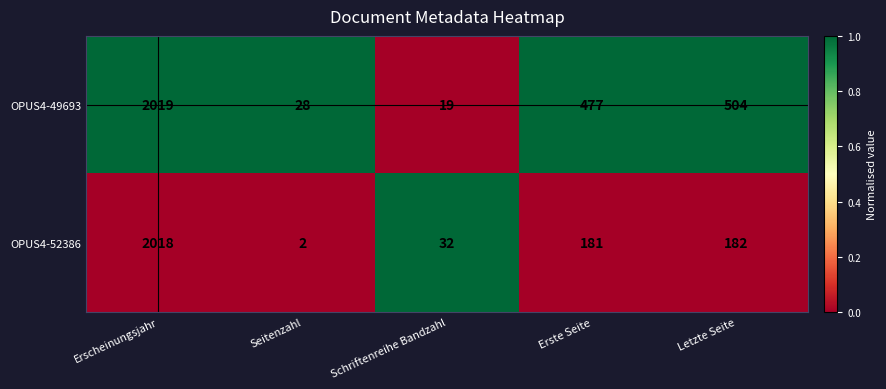

Count the number of data series in this chart.

2